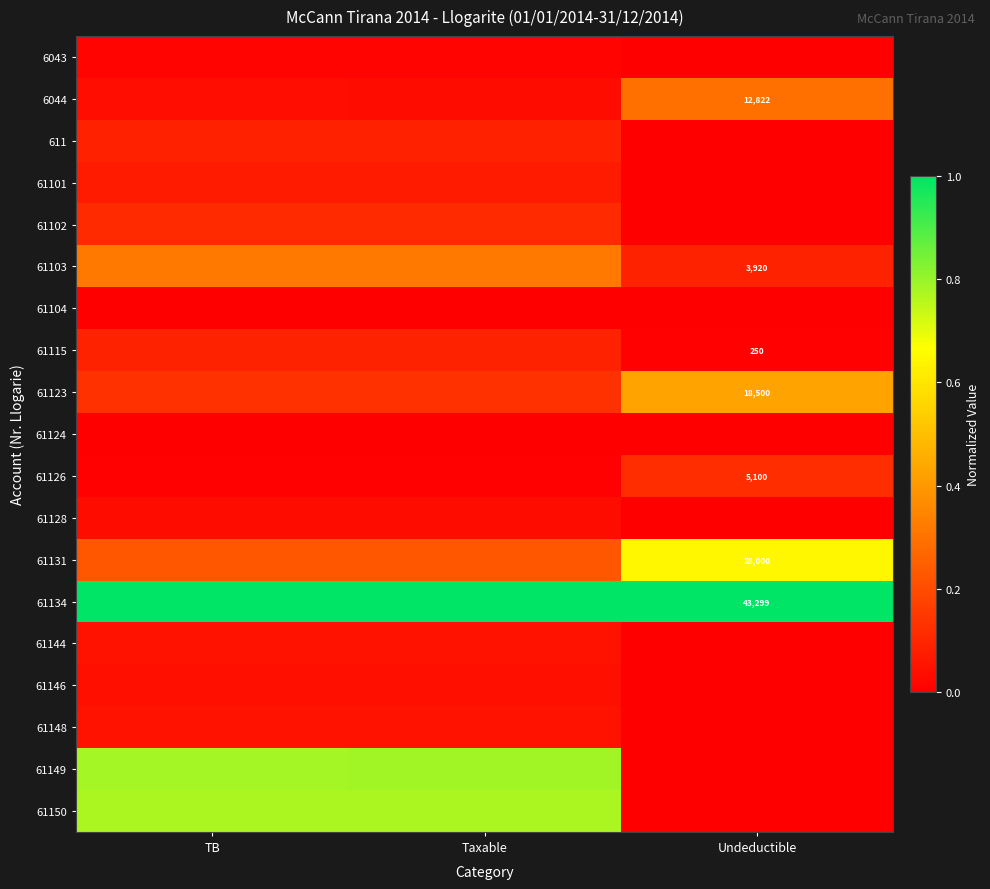

What is the average value of the 61115 series?

0.1